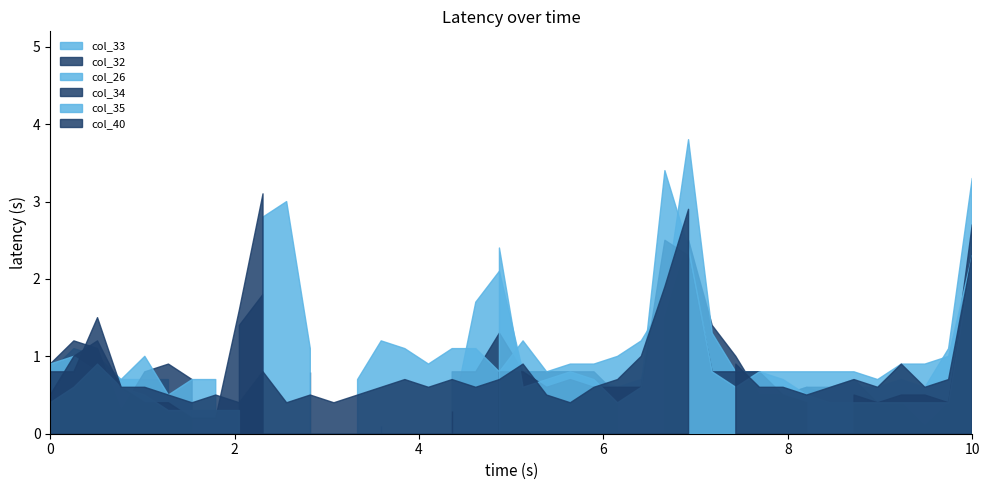

The value of col_40 at 2009/02/07 01:30 is 1.4. True or false?

False